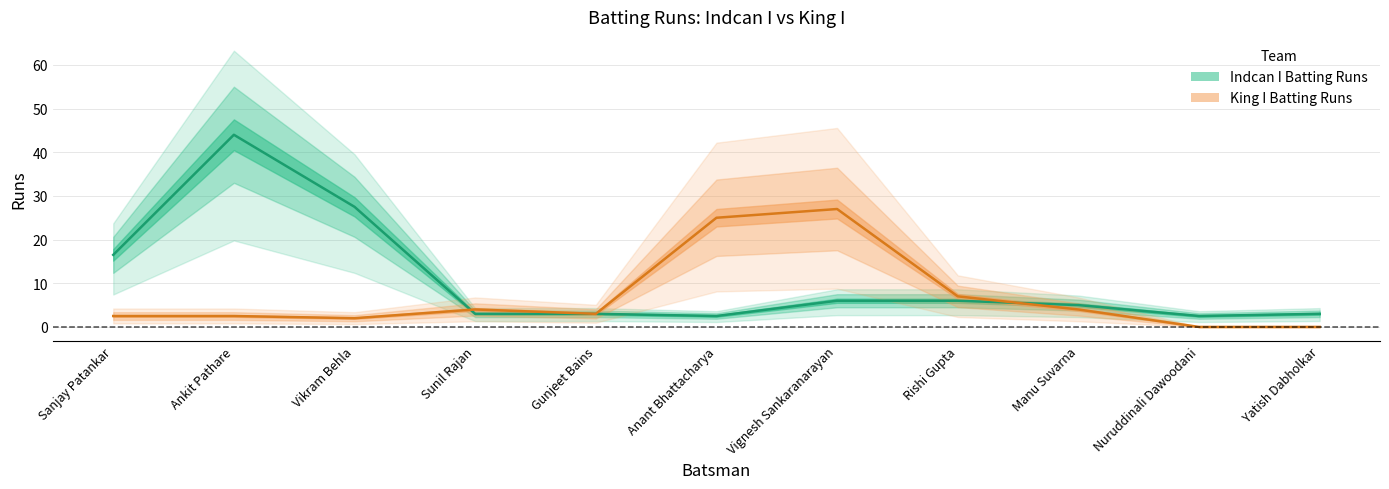

What is the average value of the King I Batting Runs series?

7